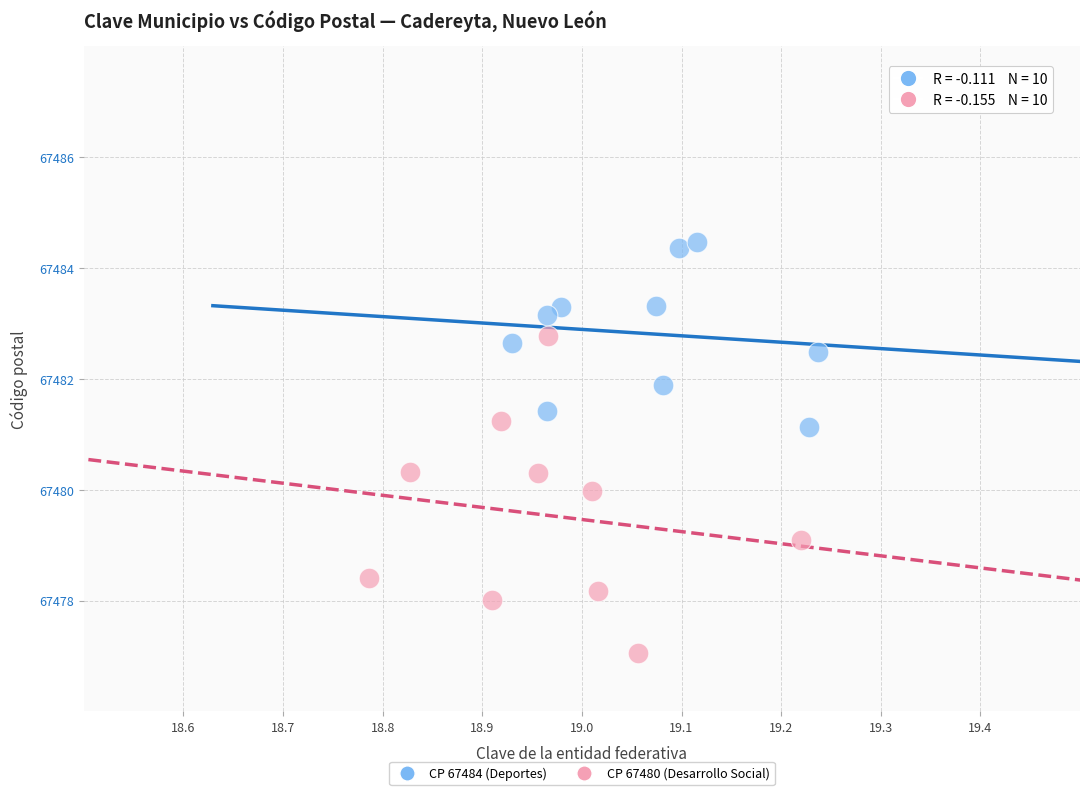

Which series has the largest Y range (max minus min)?

CP 67480 (Desarrollo Social)